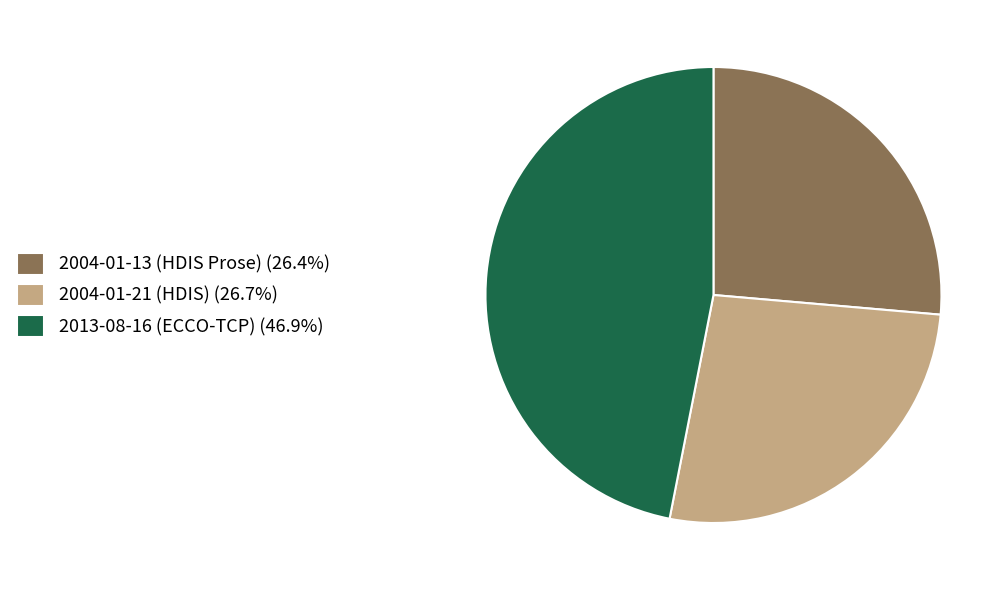

Is 2004-01-21 (HDIS) the majority of the pie?

No